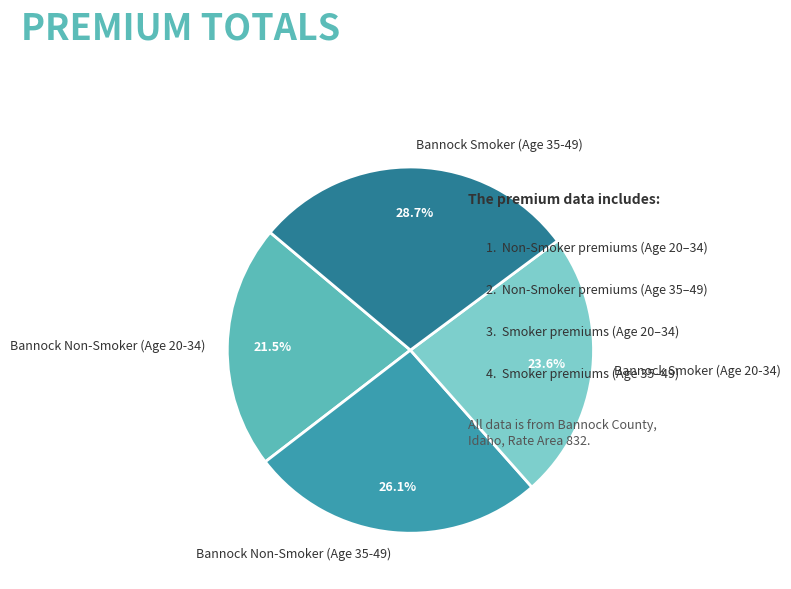

What percentage do Bannock Non-Smoker (Age 20-34) and Bannock Smoker (Age 35-49) together represent?

50.3%